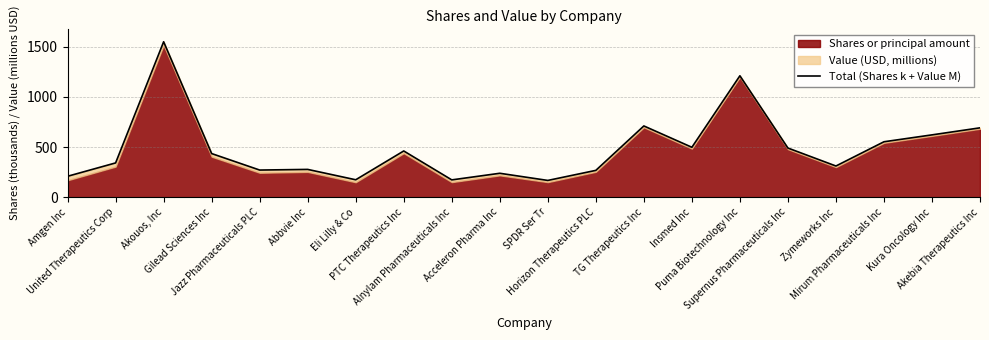

Approximately how many times larger is the value at Amgen Inc compared to Puma Biotechnology Inc?

0.2